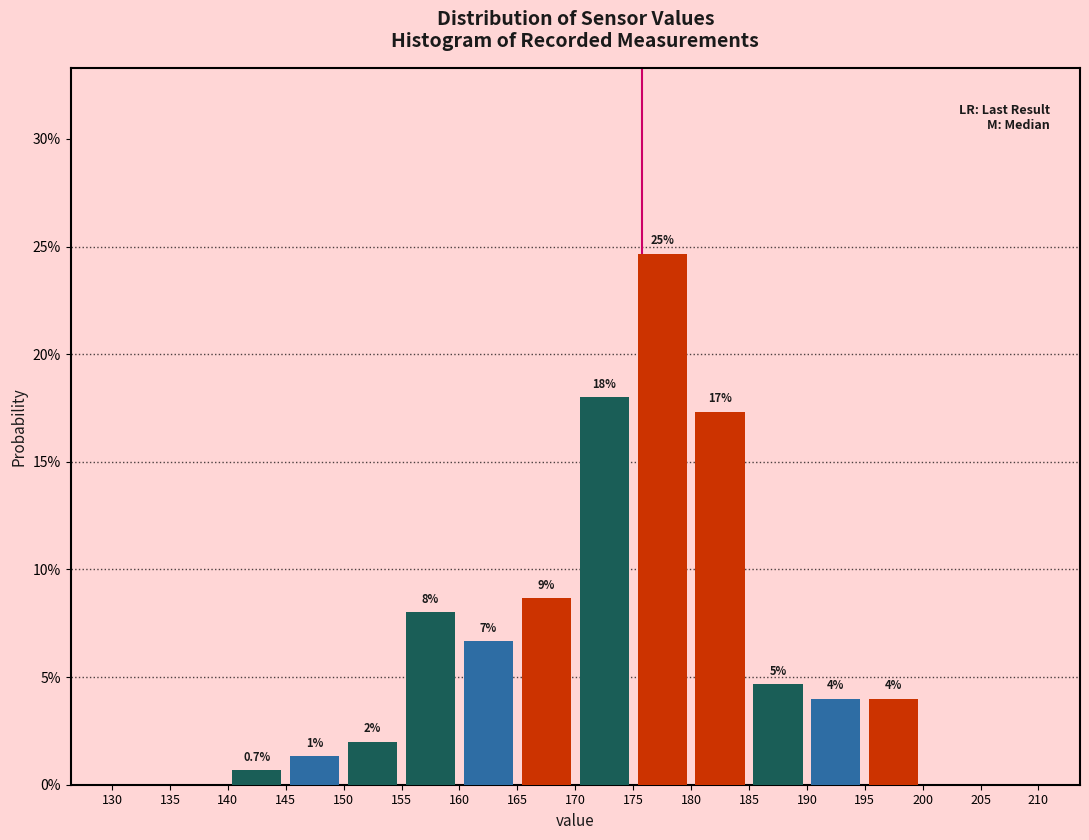

Over which range of the x-axis is the bar tallest?

175 to 180